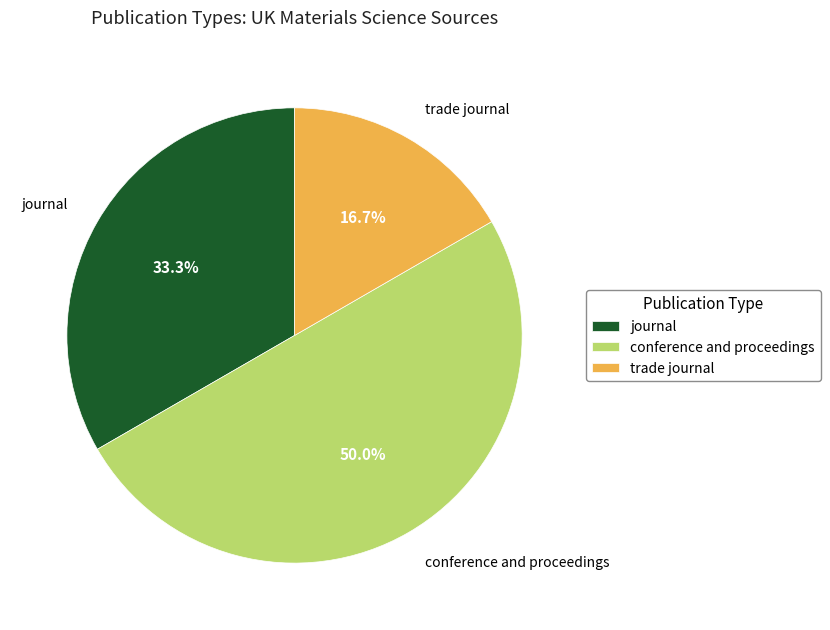

To the nearest percent, what portion does trade journal represent?

17%